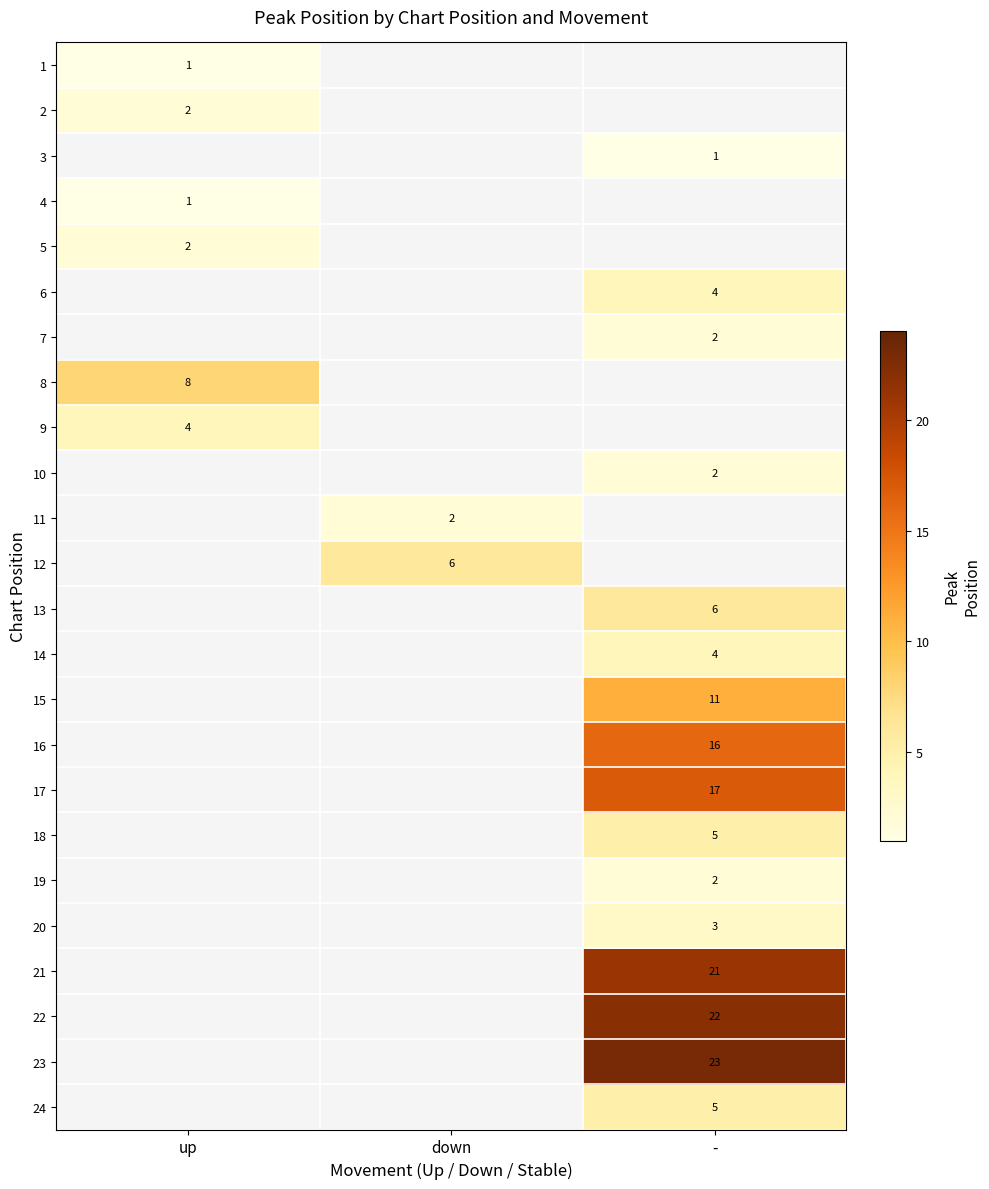

The value of 2 at up is 2. True or false?

True